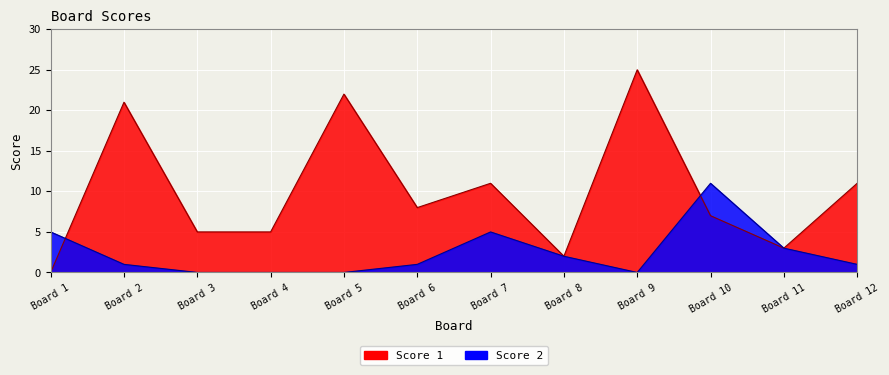

True or false: Score 2 has a value of 11 at Board 10.

True